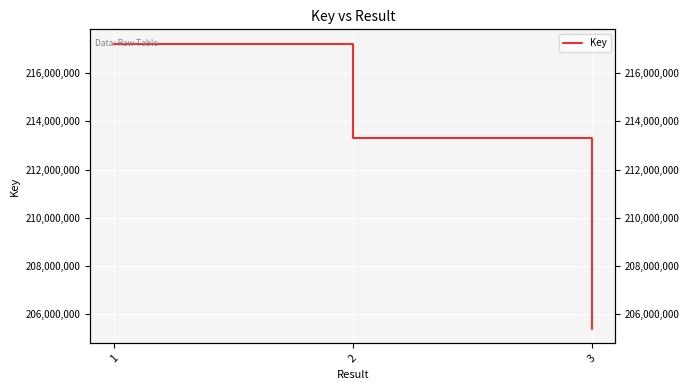

What is the value of the 3rd point from the left?

205392381